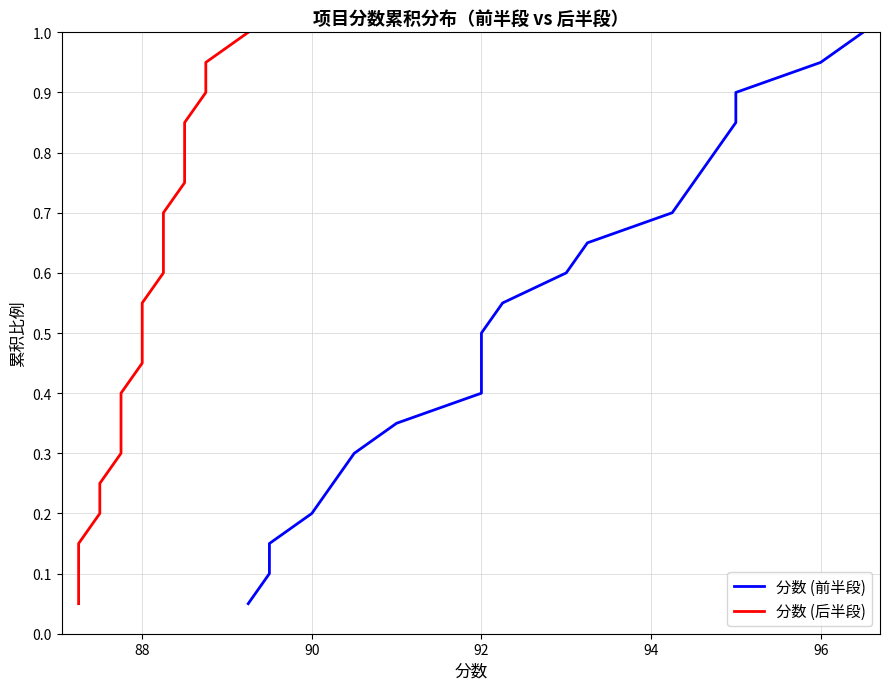

What is the difference between the maximum and minimum values in the 分数 (前半段) series?

0.9